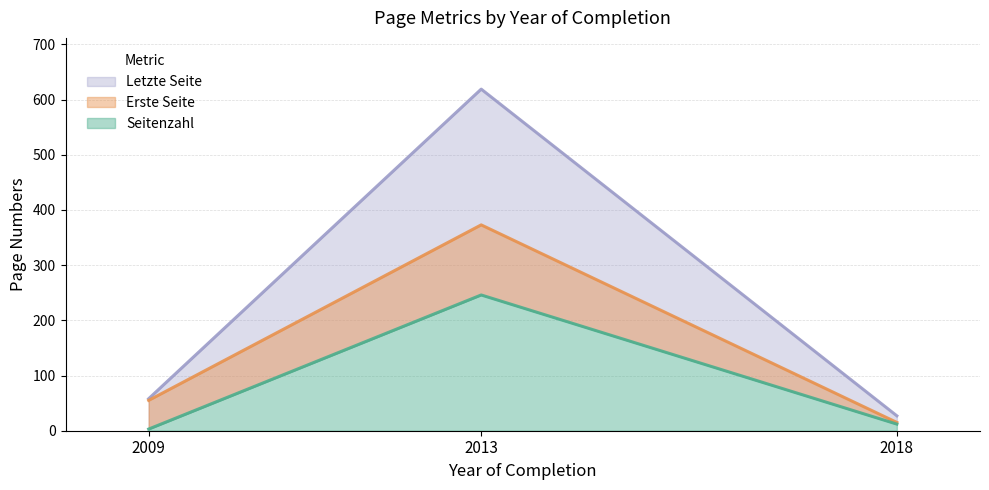

Does the chart have visible grid lines?

Yes